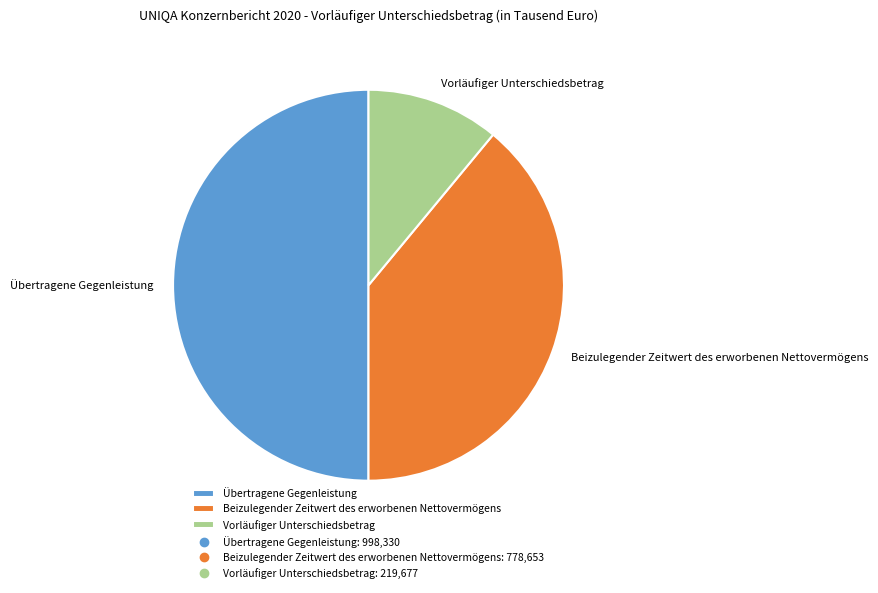

Approximately how many times larger is the value at Beizulegender Zeitwert des erworbenen Nettovermögens compared to Vorläufiger Unterschiedsbetrag?

3.5